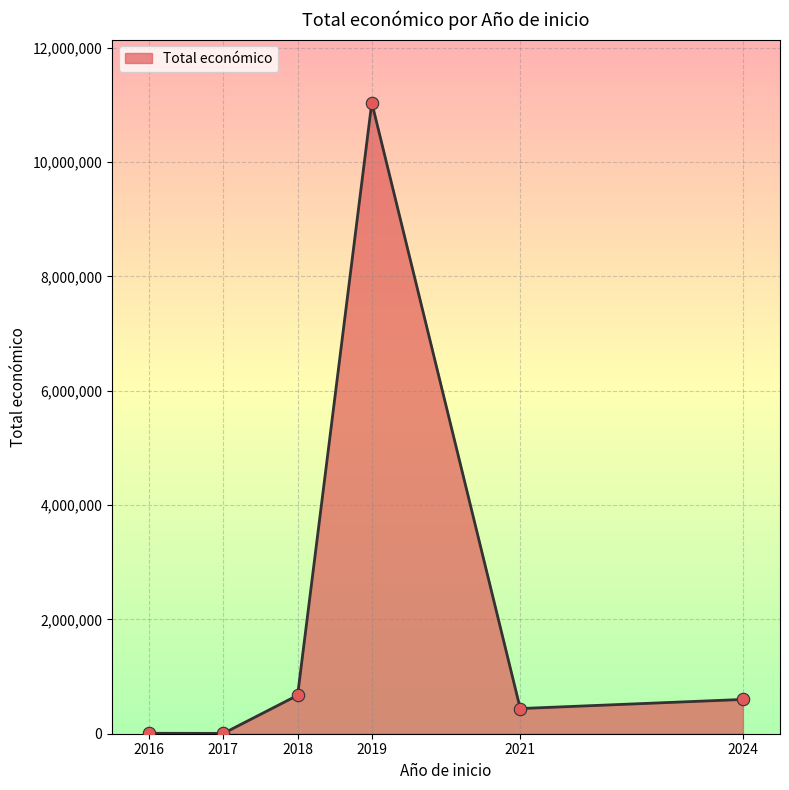

Between 2019 and 2019, which is larger?

2019